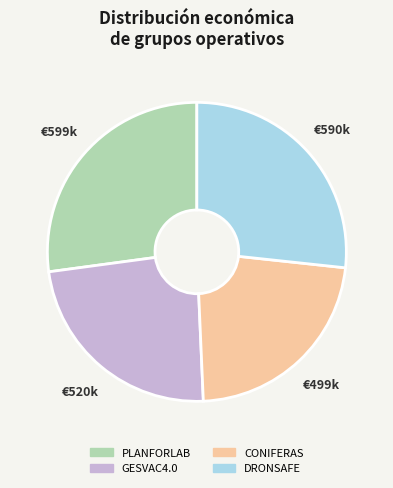

Which slice is the smallest?

CONIFERAS